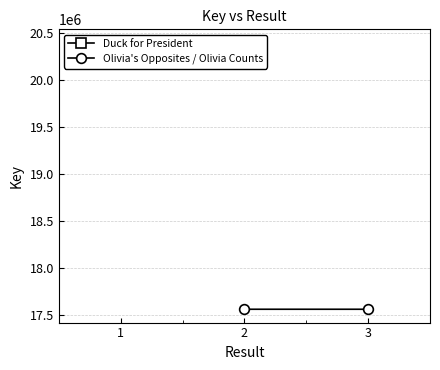

What is the sum of the Duck for President values at 2 and 1?

40803766